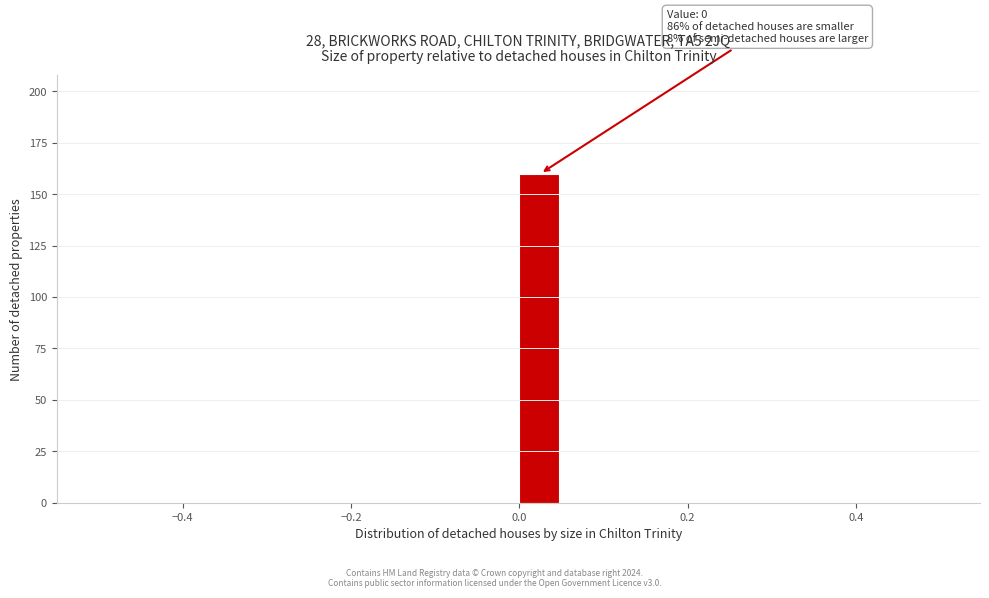

Read against the x-axis, roughly where is the centre of the tallest bar?

0.02